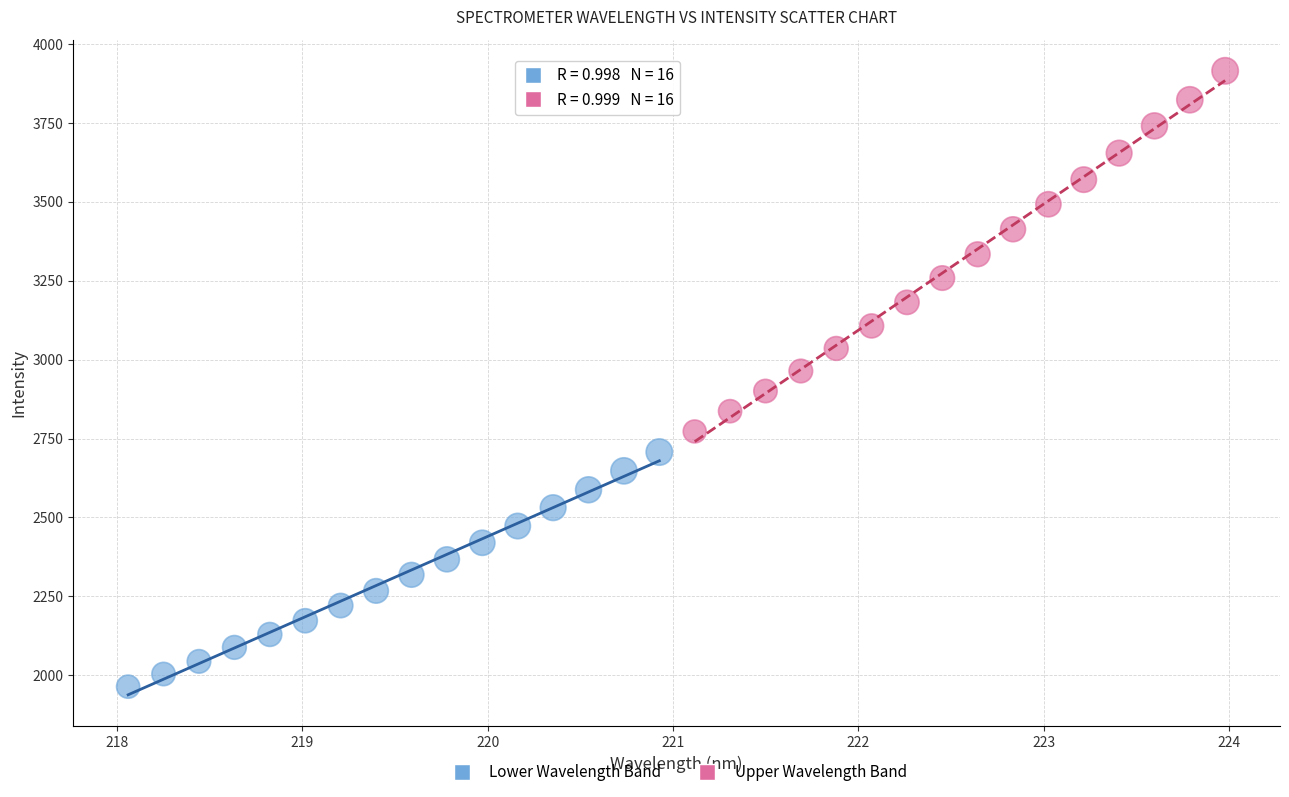

Which series reaches the maximum Y coordinate?

Upper Wavelength Band